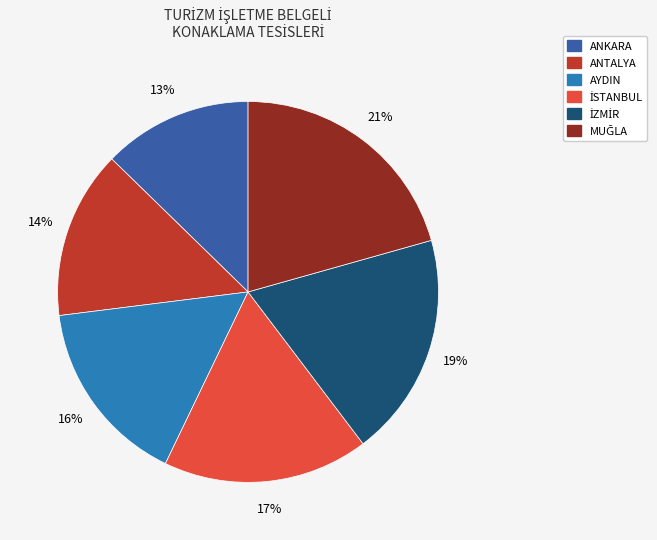

To the nearest percent, what is the average slice percentage?

17%